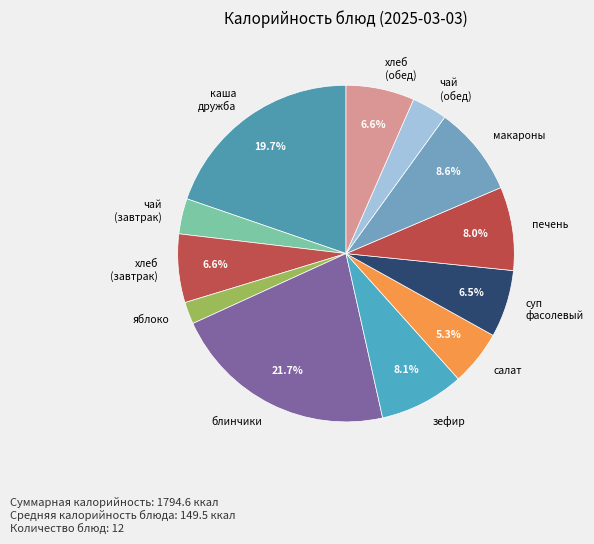

What is the ratio of the value at яблоко to the value at хлеб (обед)?

0.3